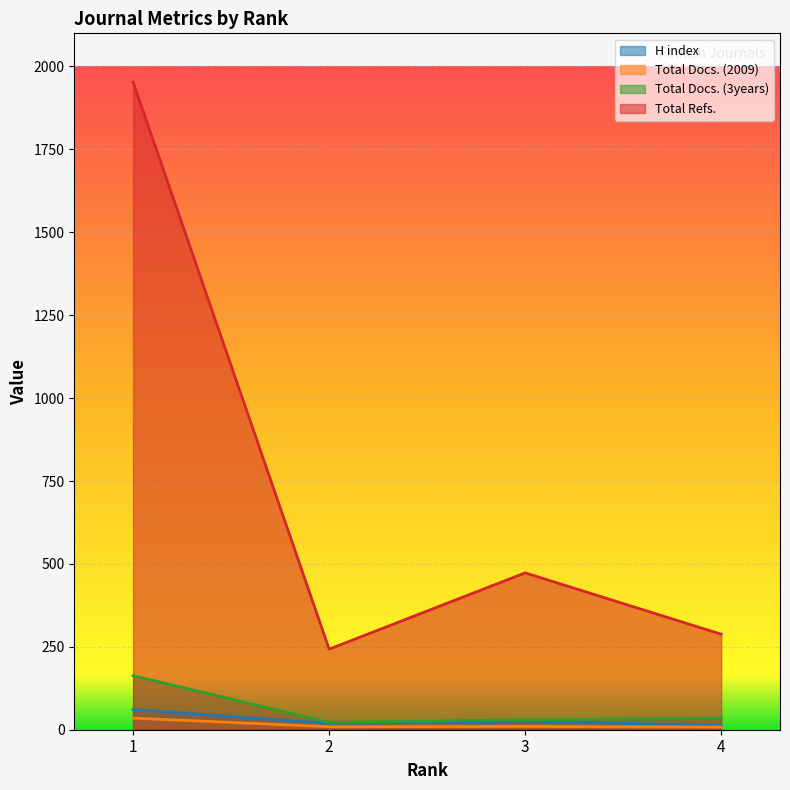

In Total Docs. (2009), how many points are higher than both neighbors (excluding endpoints)?

1